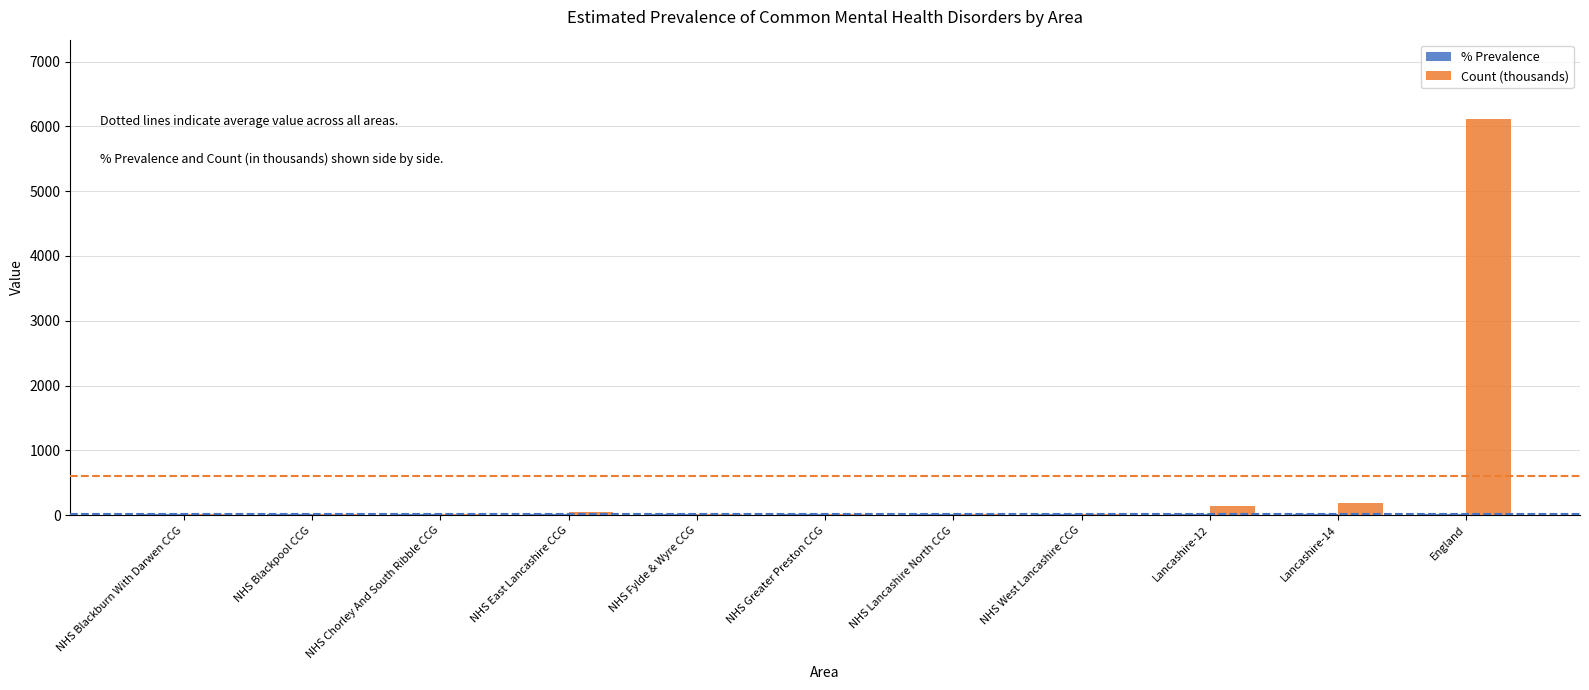

Which series has the largest total across all categories?

Count (thousands)